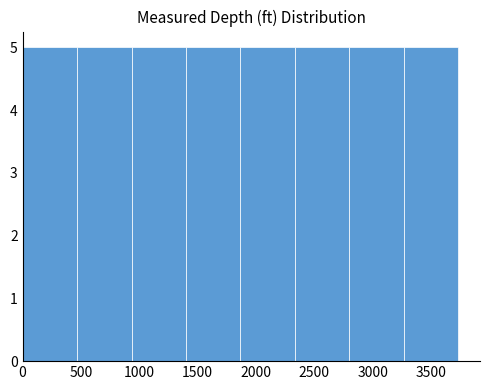

Reading left to right, list every bar in this chart as the range it spans on the x-axis followed by its height. Neither the bar edges nor the heights are printed on the chart, so give them approximately, as read against the axes.

0 to 450: 5
450 to 950: 5
950 to 1400: 5
1400 to 1850: 5
1850 to 2350: 5
2350 to 2800: 5
2800 to 3250: 5
3250 to 3750: 5